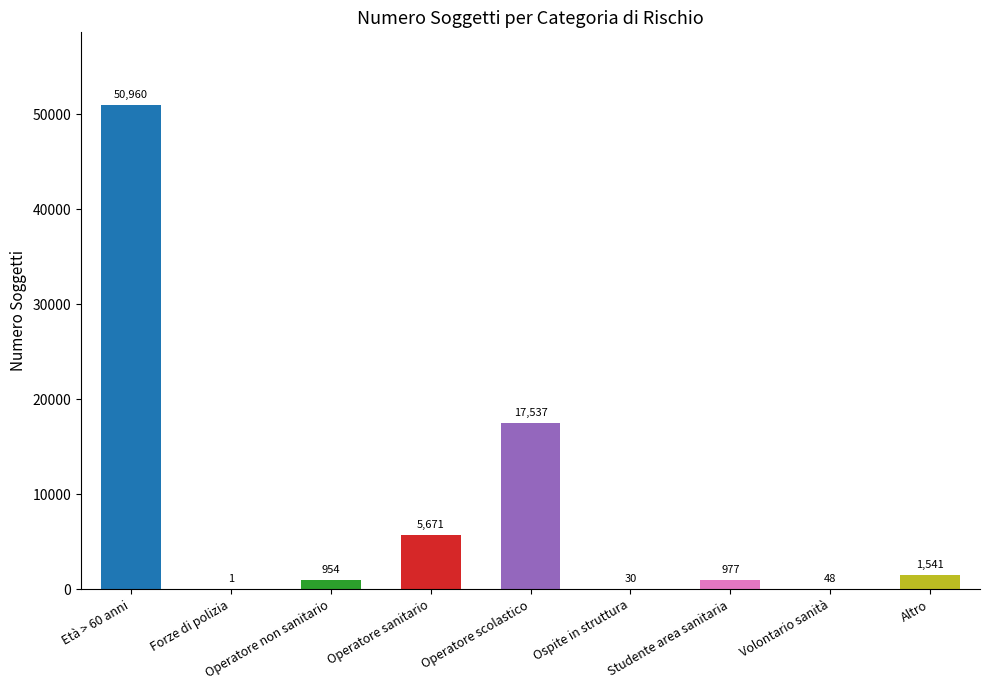

Reading right to left, what are all the values shown in this chart?

1541	48	977	30	17537	5671	954	1	50960